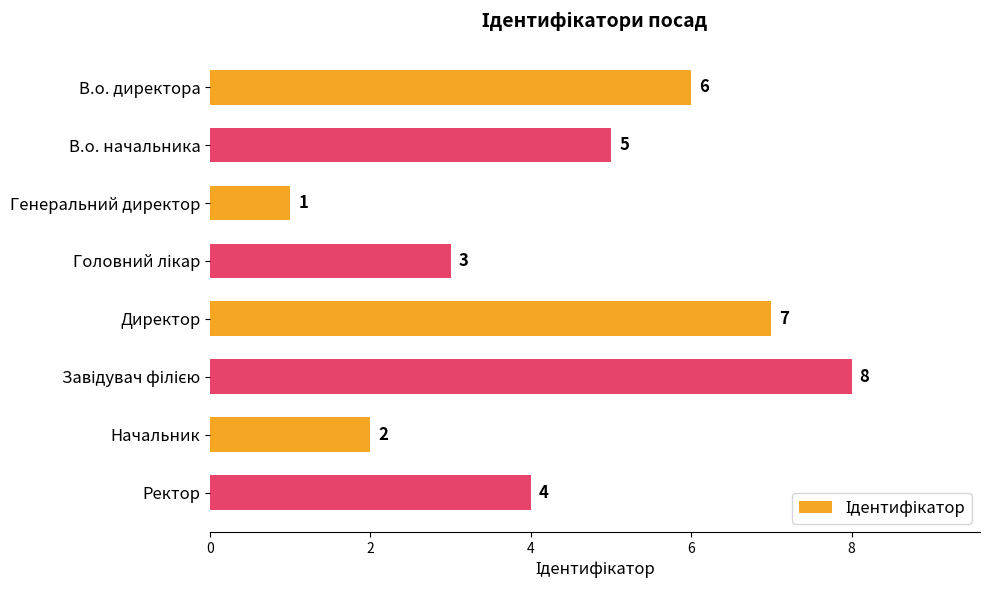

What is the change in value from В.о. начальника to Начальник?

-3